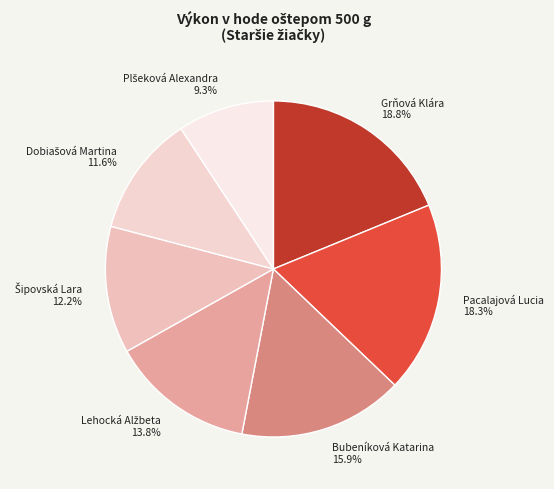

What portion of the pie excludes Bubeníková Katarina 15.9%?

84.1%